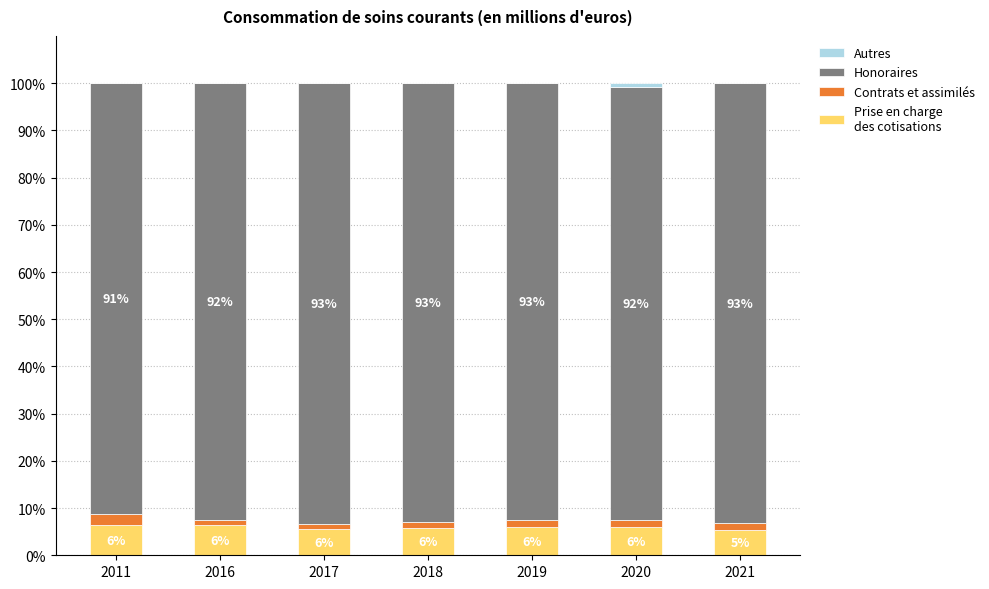

What is the total value across all series at 2017?

100.0